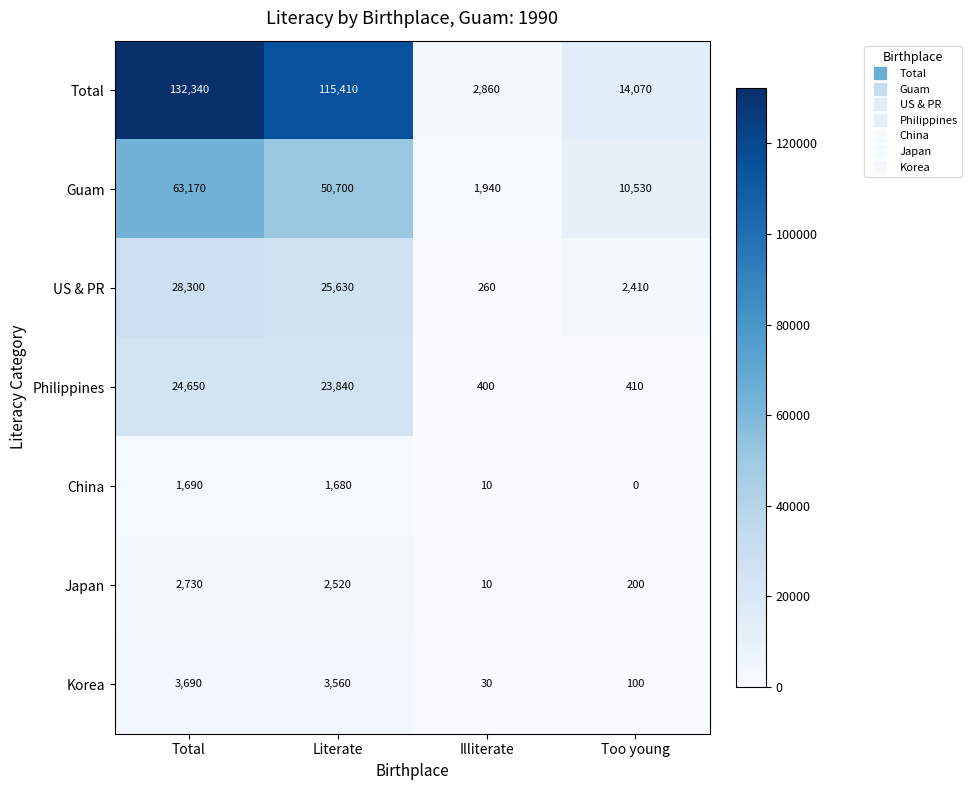

List the series in order of their peak value, highest first.

Total, Guam, US & PR, Philippines, Korea, Japan, China